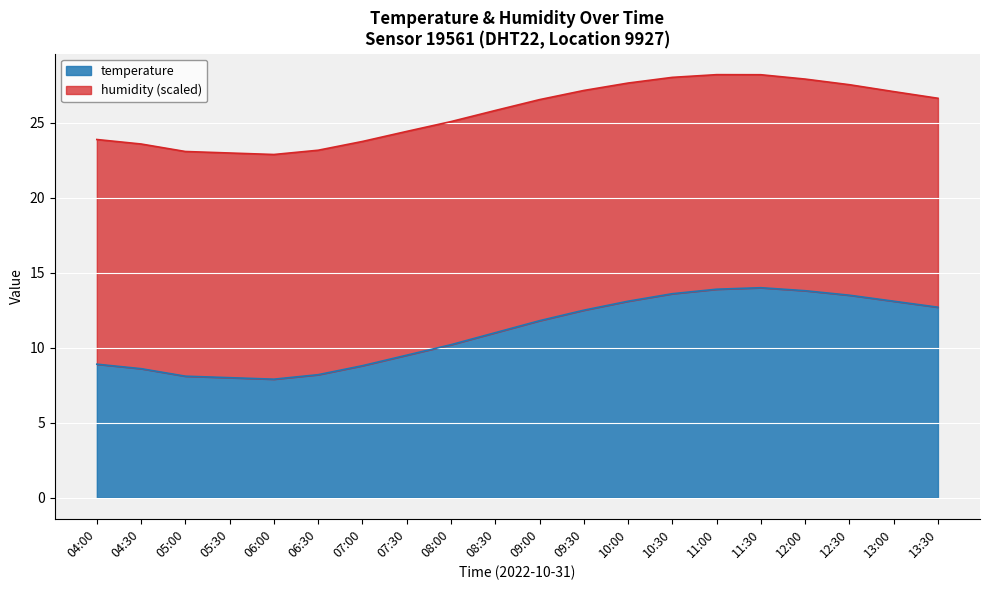

What position from the left is 08:00?

9